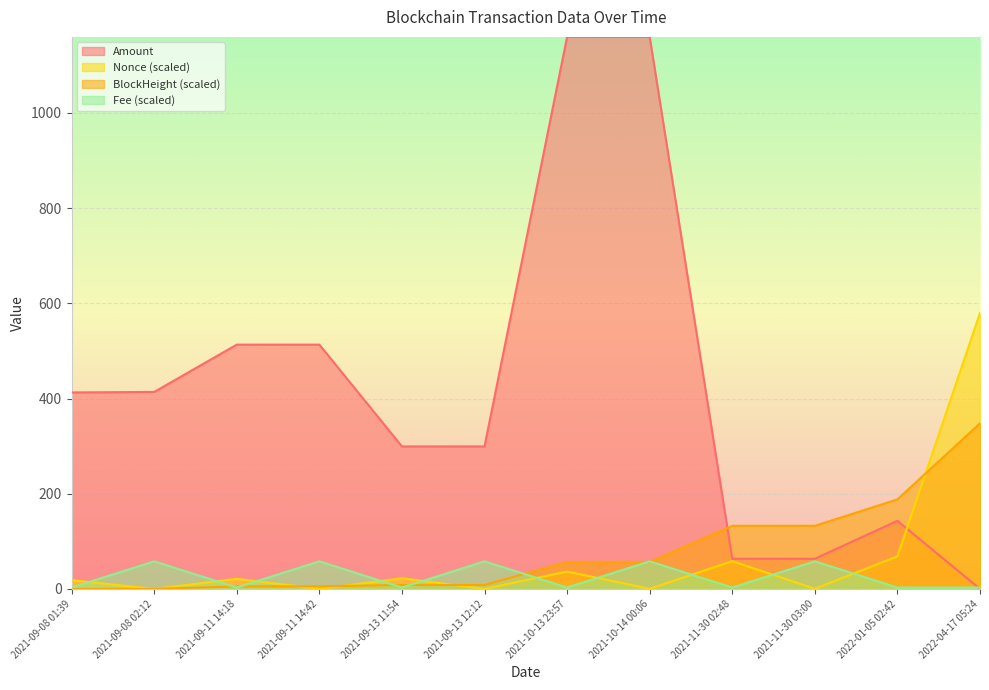

List the series in order of their peak value, lowest first.

Fee (scaled), BlockHeight (scaled), Nonce (scaled), Amount